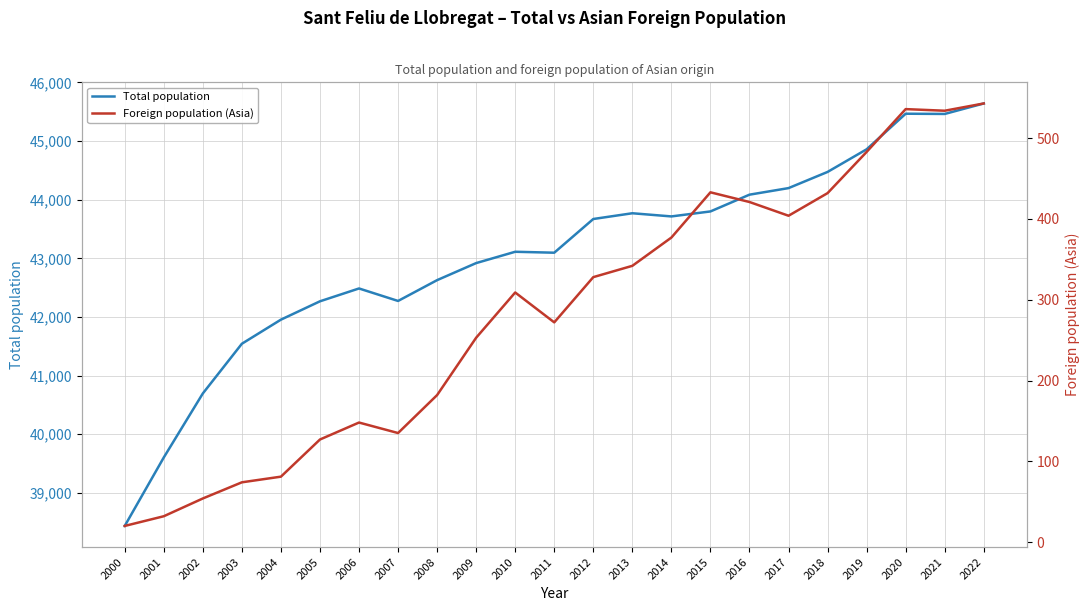

Is it true that Foreign population (Asia) equals 433 at 2015?

True